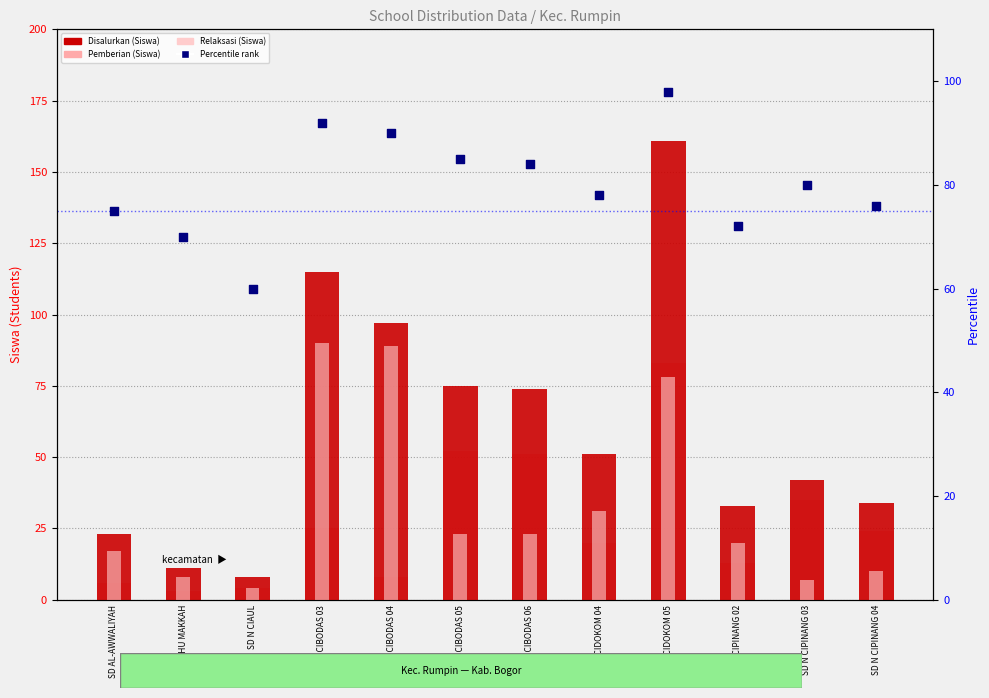

At how many categories does at least one series exceed 111?

2